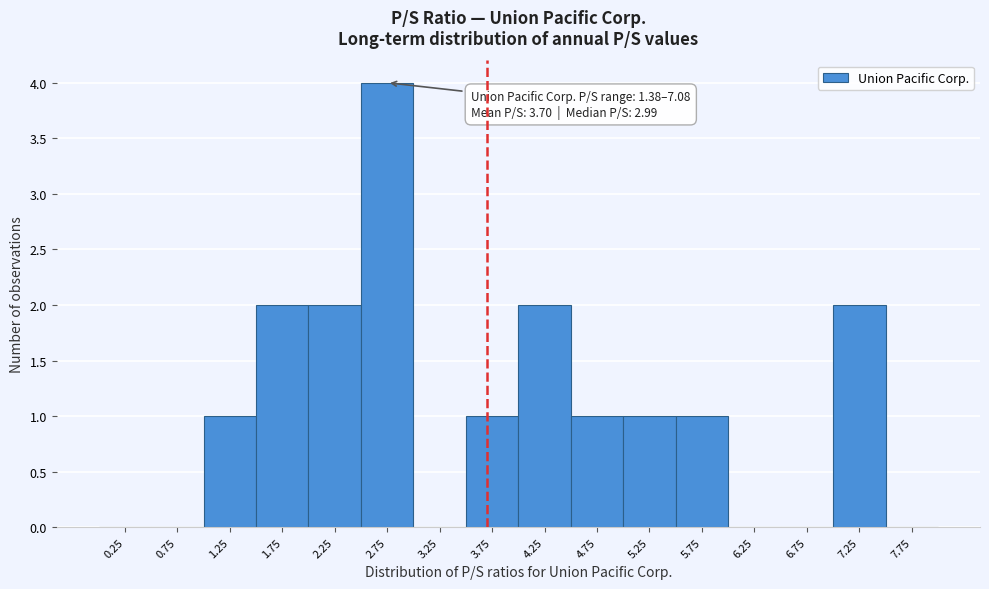

Which range on the x-axis has the tallest bar?

2.5 to 3.0